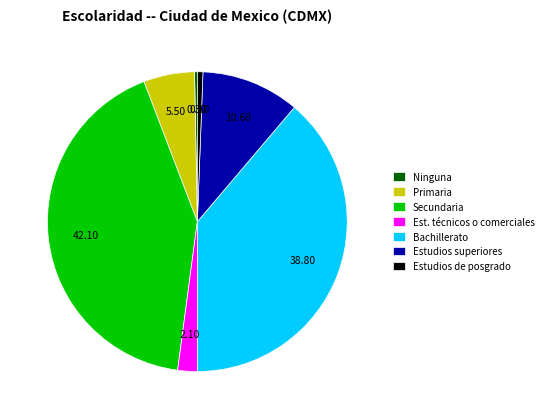

Which category has the biggest portion of the pie?

Secundaria